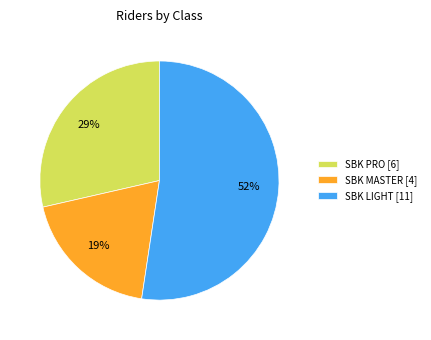

Rank the categories by value from highest to lowest.

SBK LIGHT, SBK PRO, SBK MASTER